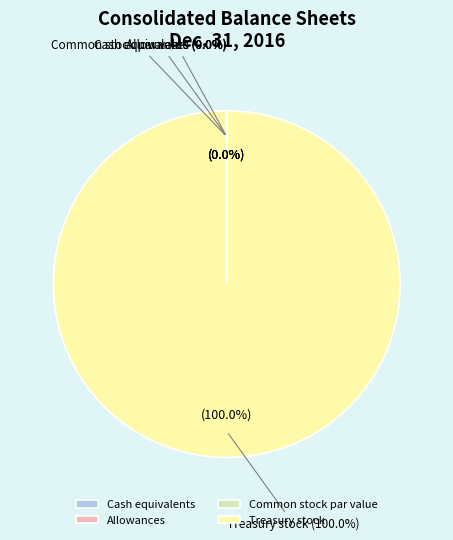

Is Treasury stock the majority of the pie?

Yes